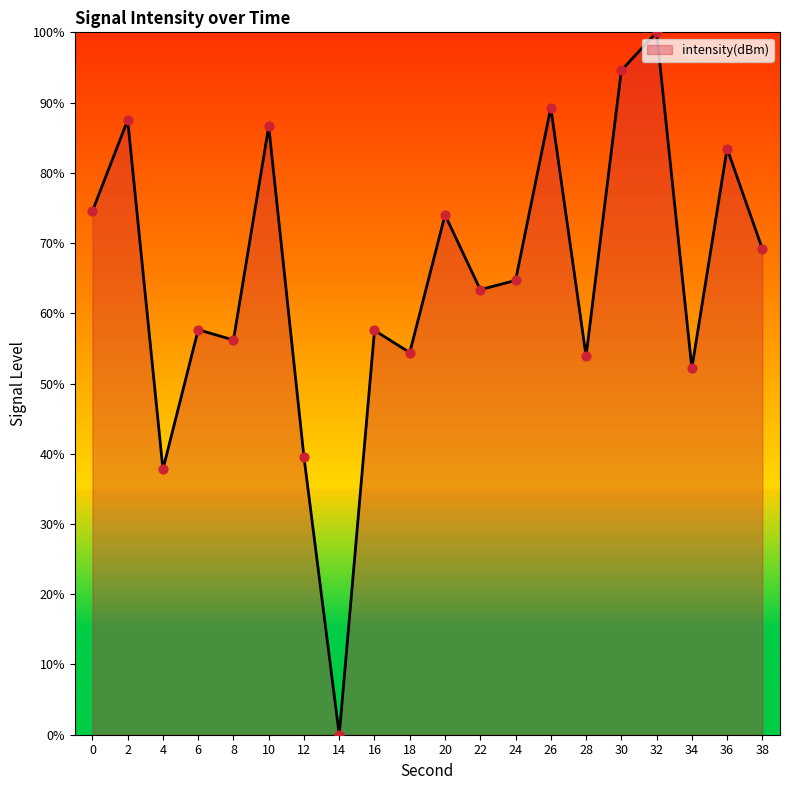

Which has a higher value, 14 or 12?

12